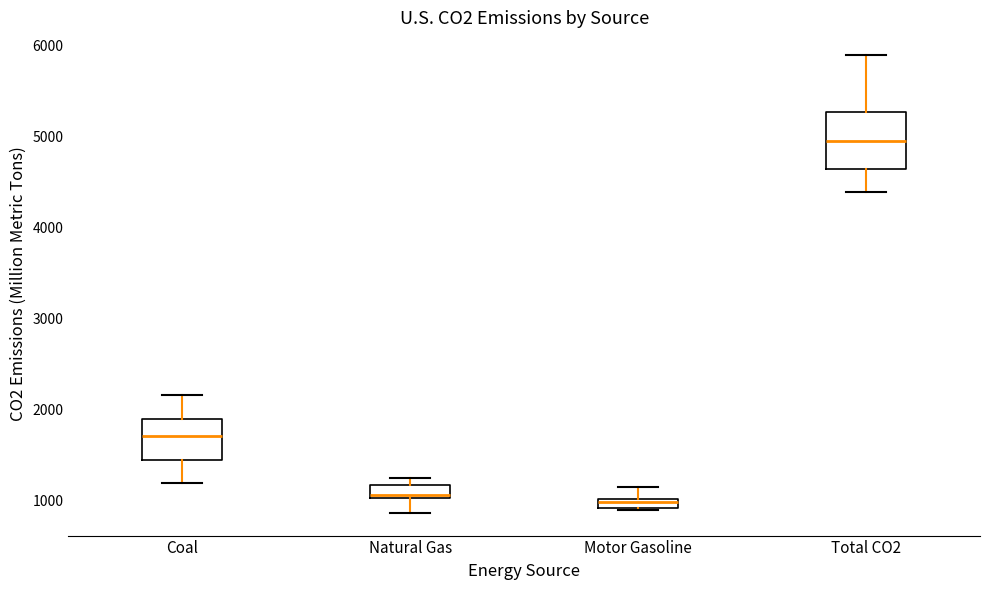

Where does the lower whisker of the box for Total CO2 end on the y-axis? The values are not printed on the chart, so give them approximately, as read against the axis.

4400